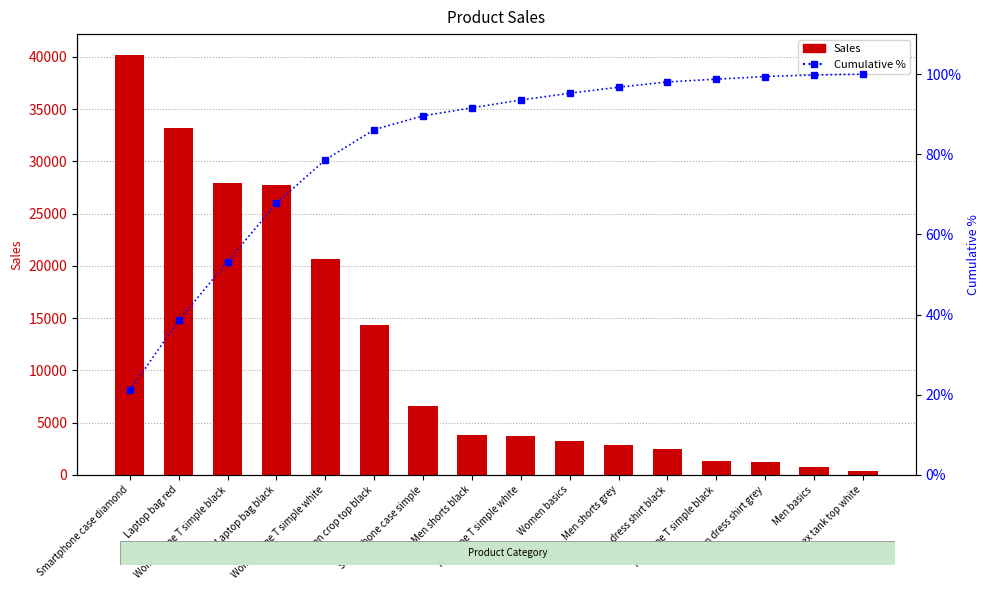

The Sales series shows 25139.0 at Women crop top black. True or false?

False